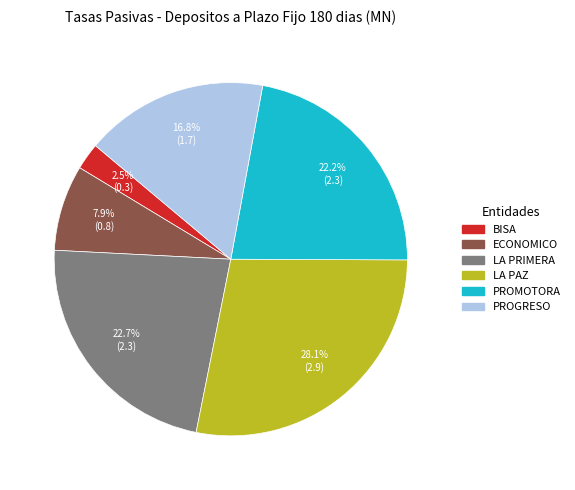

Is there a majority slice in this chart?

No